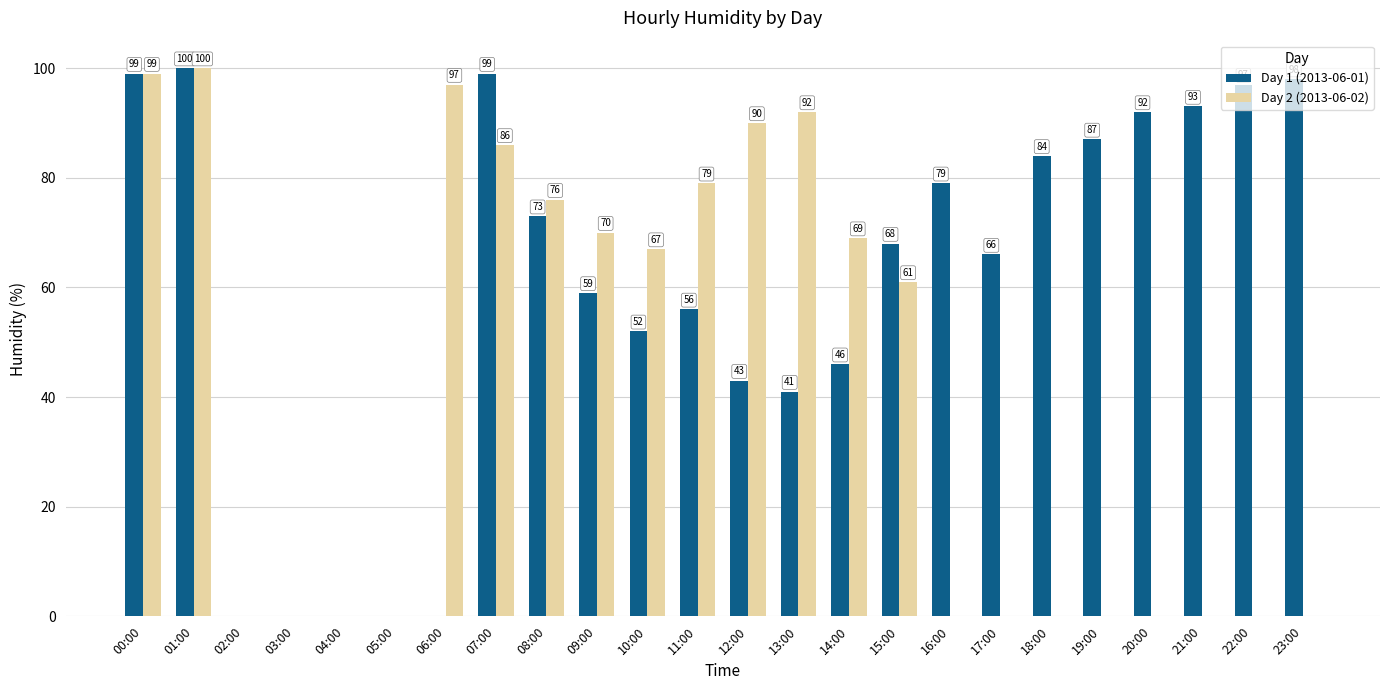

Between 05:00 and 13:00, which series saw the biggest shift?

Day 2 (2013-06-02)